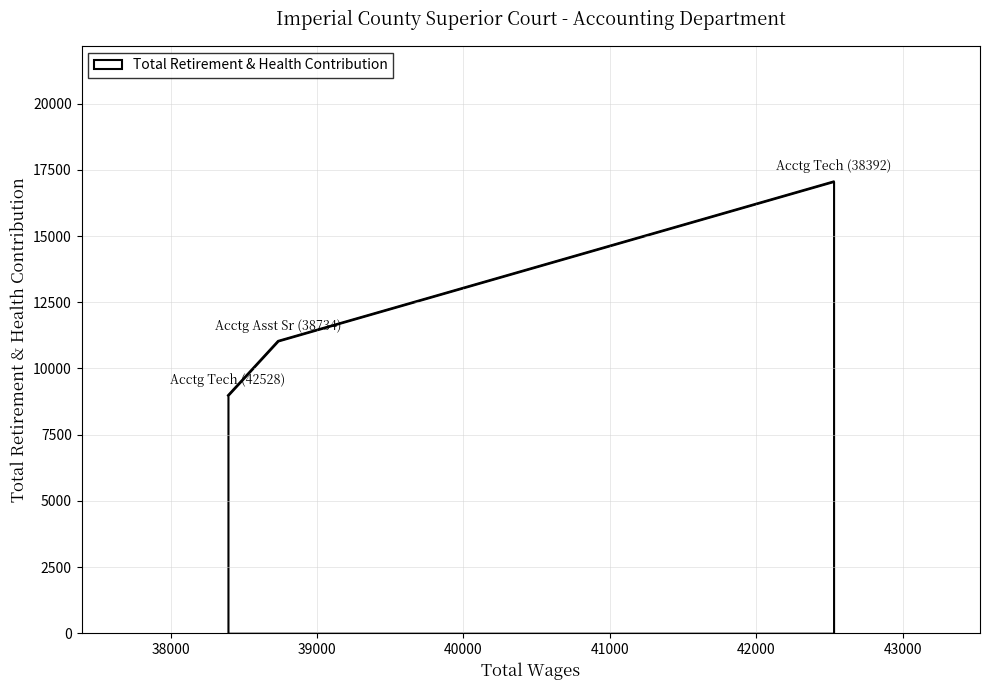

What is the greatest value displayed?

17060